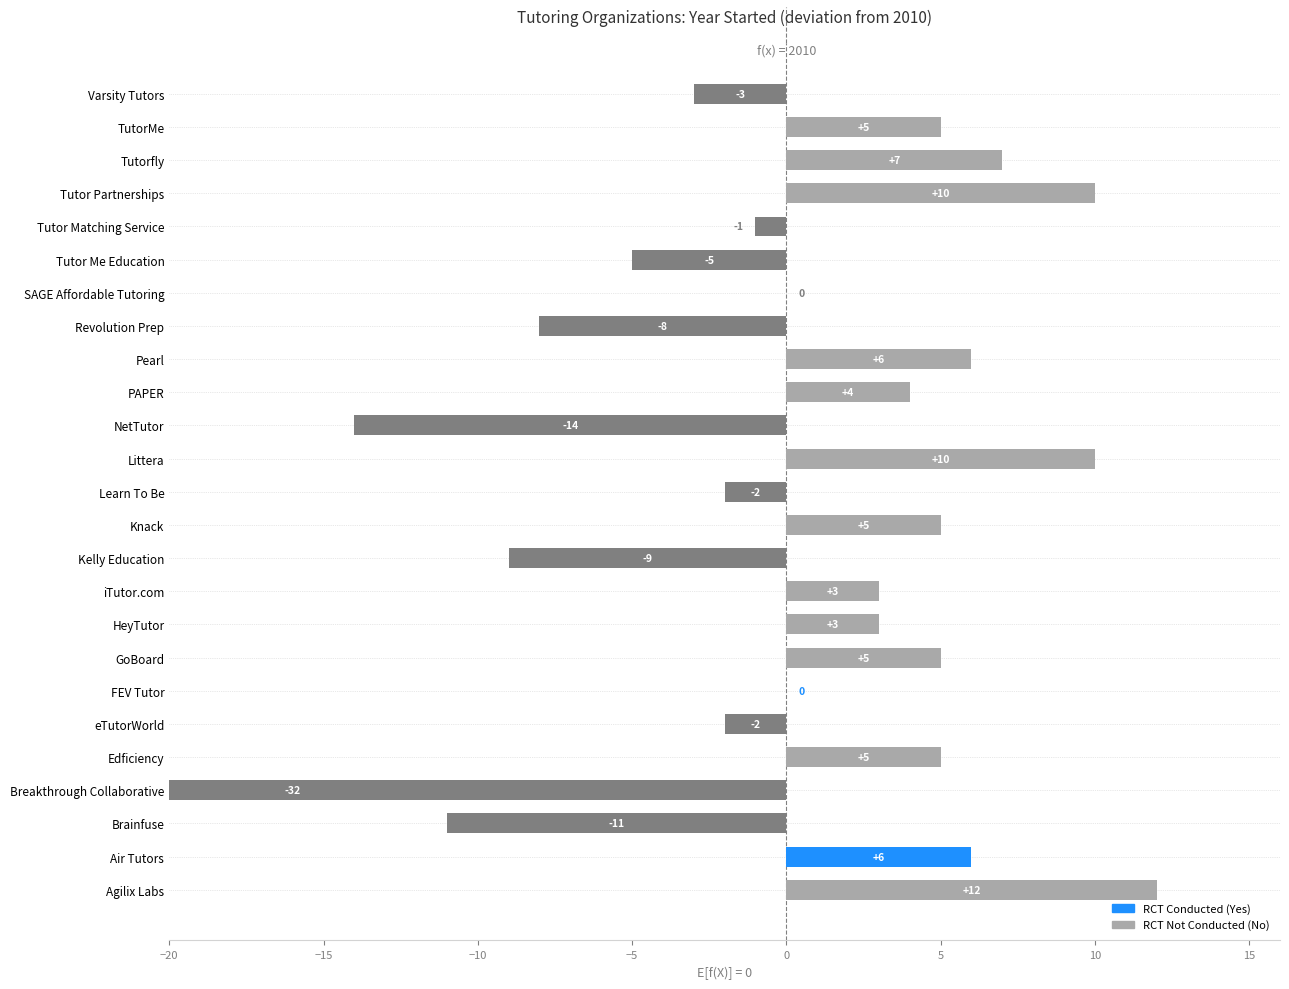

Is it true that the value at Edficiency is 5?

True